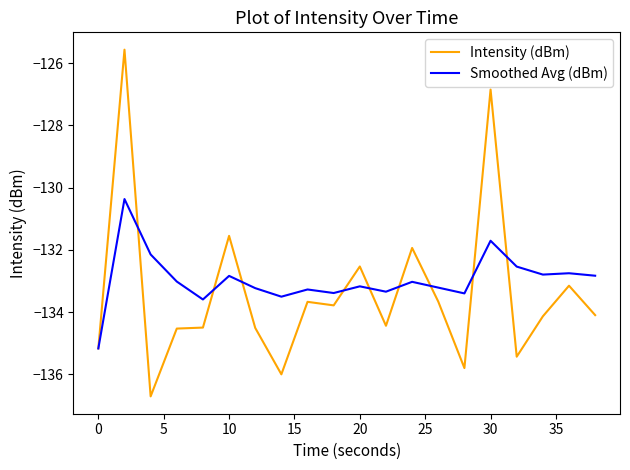

Rank the series by their average value, from highest to lowest.

Smoothed Avg (dBm), Intensity (dBm)